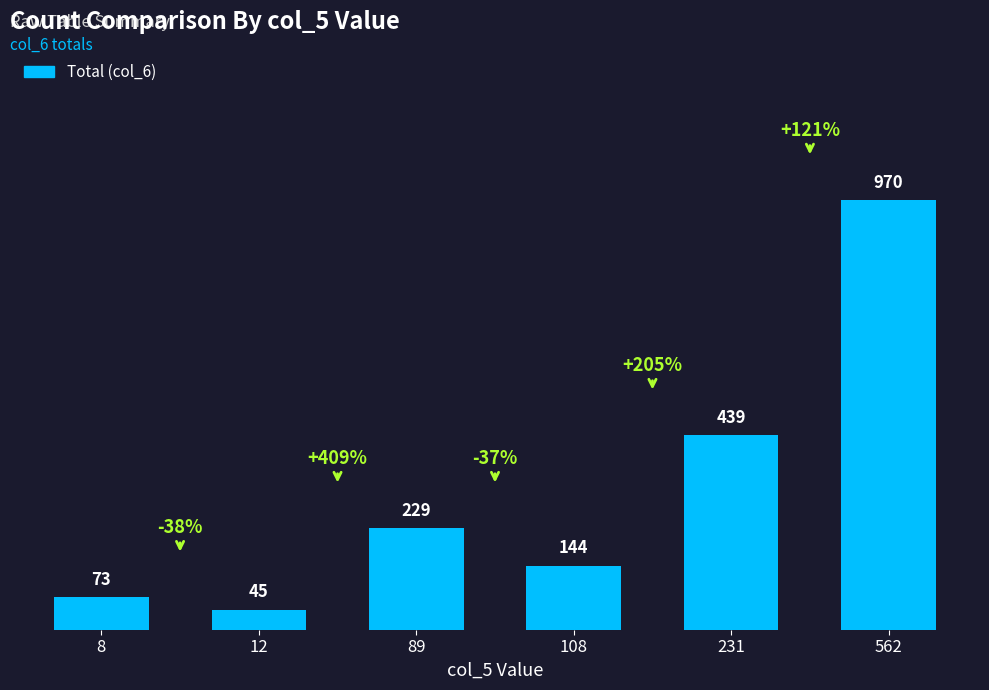

How many bars are there in total?

6